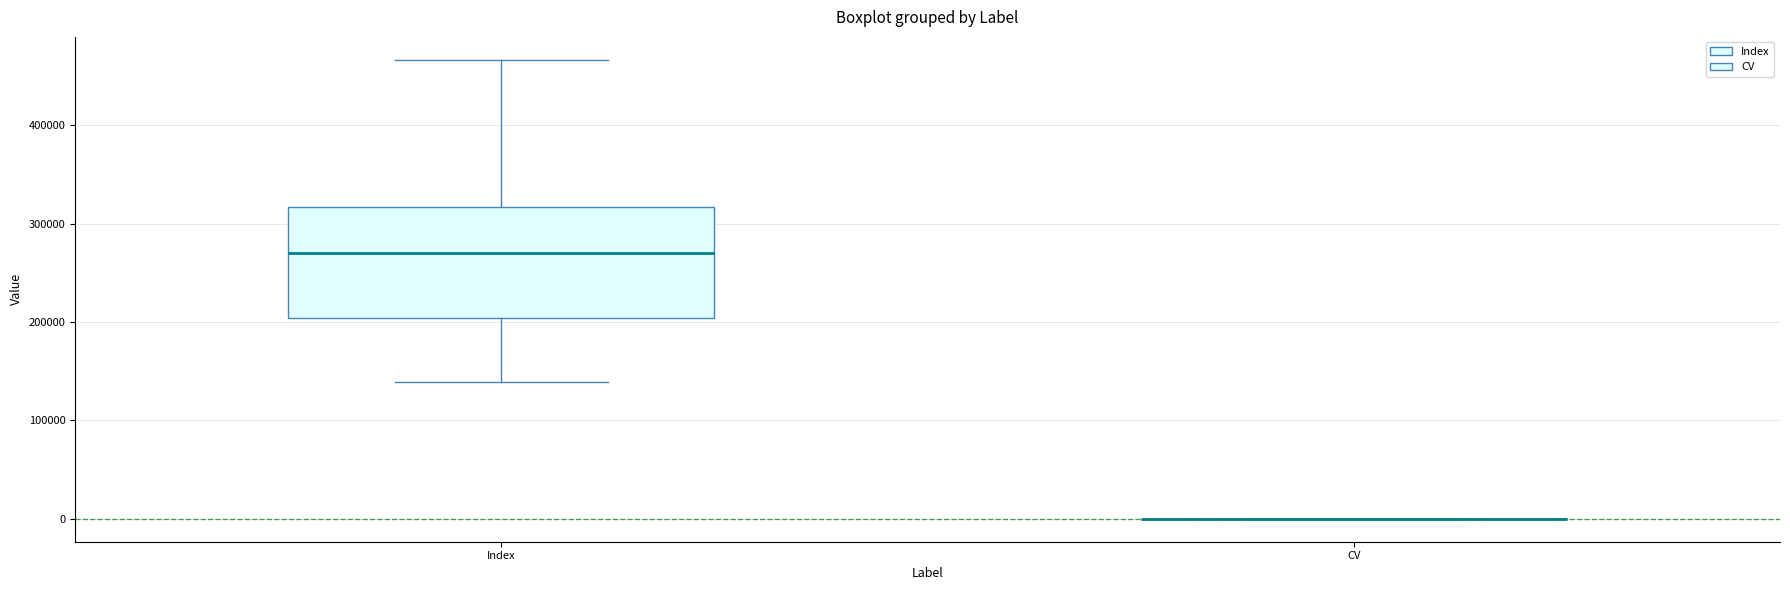

Reading left to right, transcribe this box plot: for each box, give where its median line is, the range the box spans, and where its two whiskers end, as read against the y-axis. The values are not printed on the chart, so give them approximately, as read against the axis.

Index: median 270000, box 200000 to 320000, whiskers 140000 to 470000
CV: box collapsed to a line at 0, whiskers 0 to 0